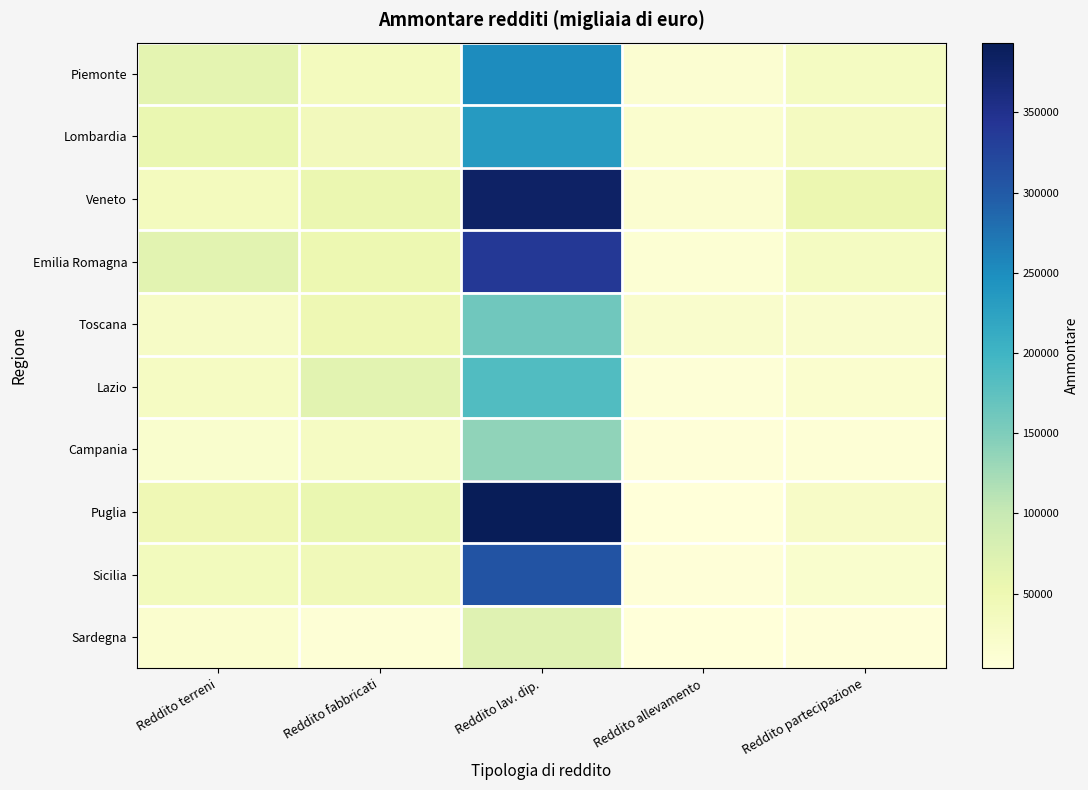

Rank the series at Reddito terreni from highest to lowest value.

Emilia Romagna, Piemonte, Lombardia, Puglia, Sicilia, Veneto, Lazio, Toscana, Campania, Sardegna